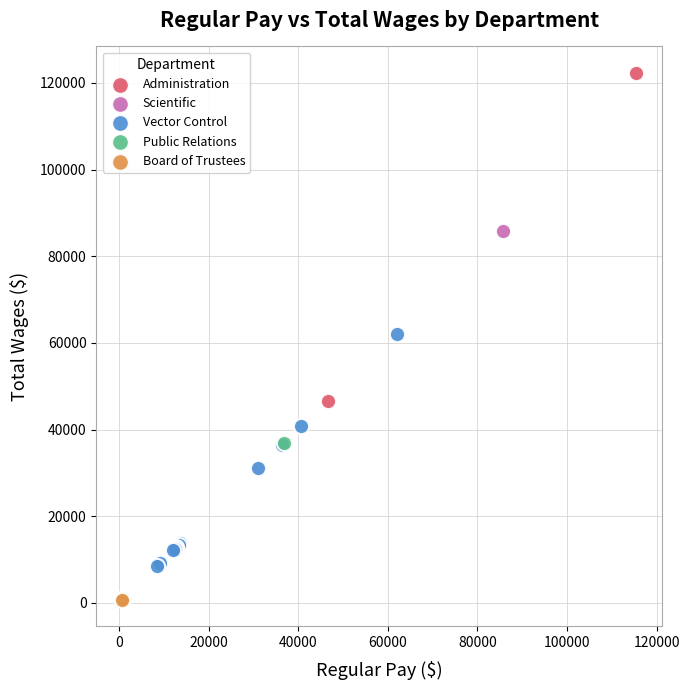

What are all the series names shown in the legend?

Administration, Scientific, Vector Control, Public Relations, Board of Trustees